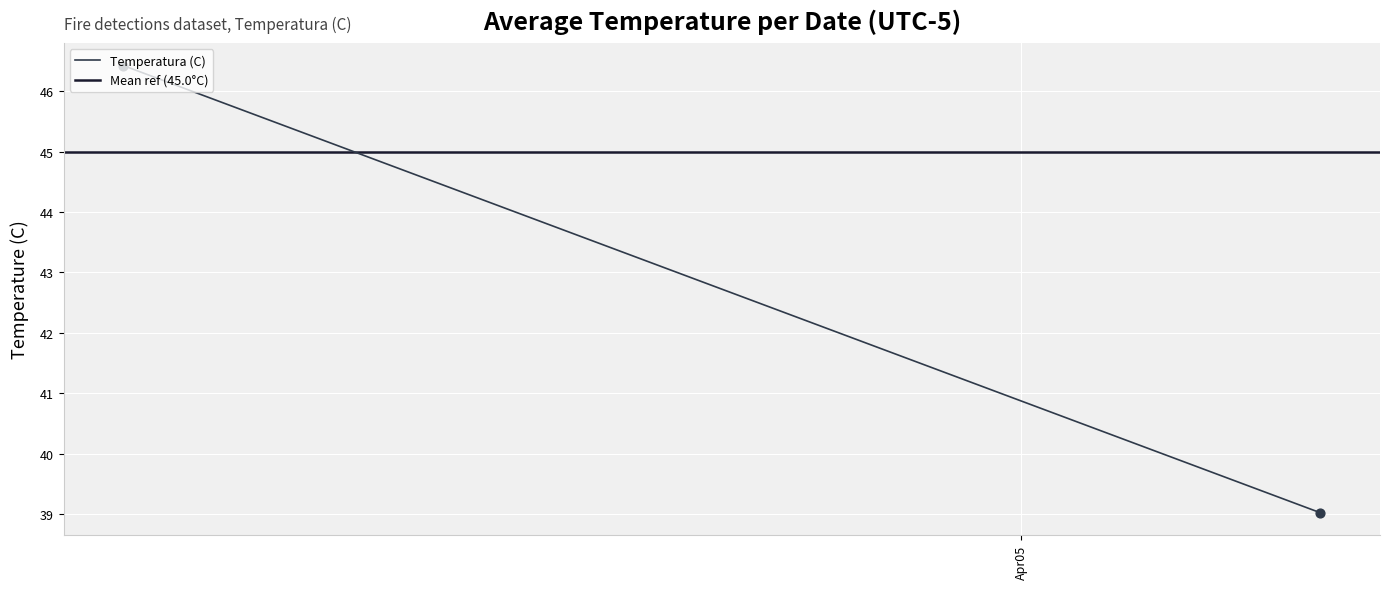

What are all the series names shown in the legend?

Temperatura (C), Mean ref (45.0°C)